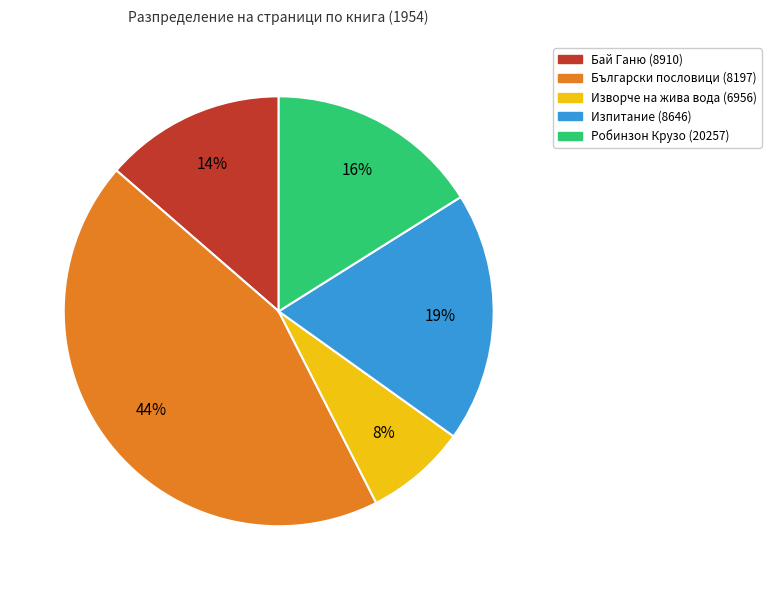

To the nearest percent, what is the average slice percentage?

20%